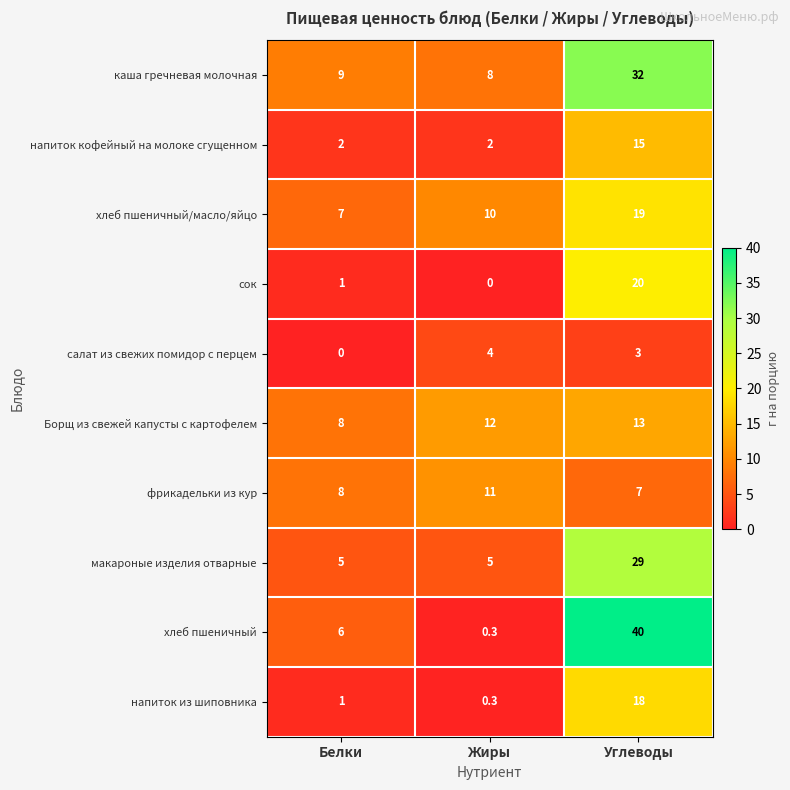

What is the total value across all series at Белки?

47.0